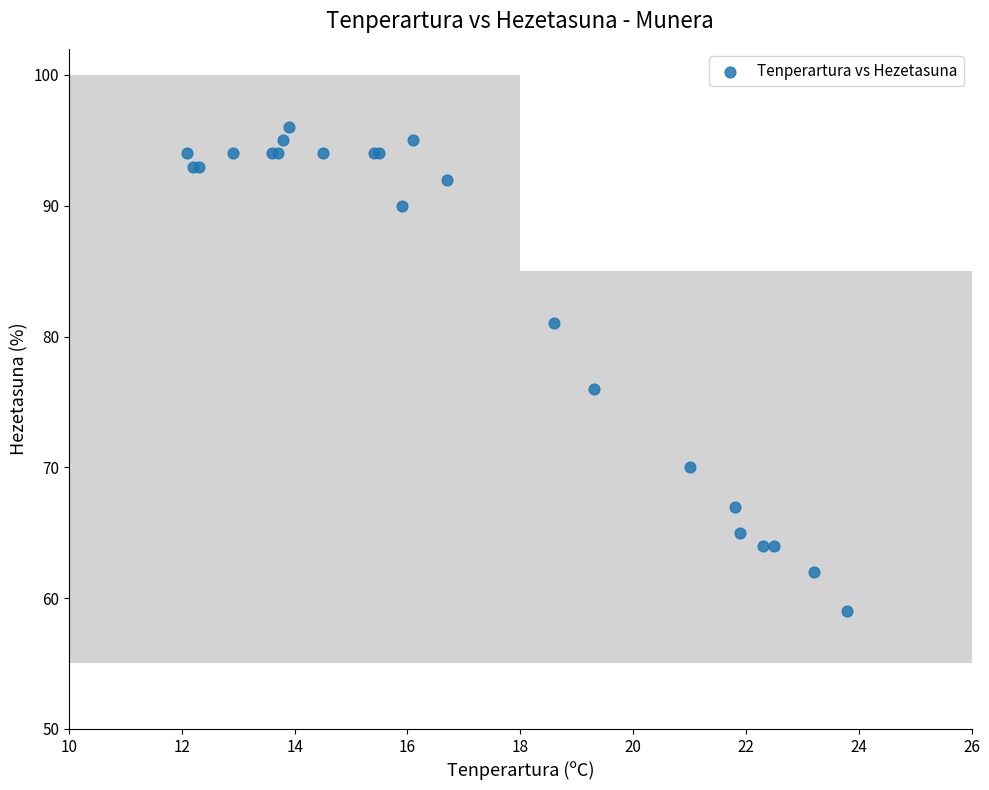

What Y value in the scatter plot is closest to 77?

76